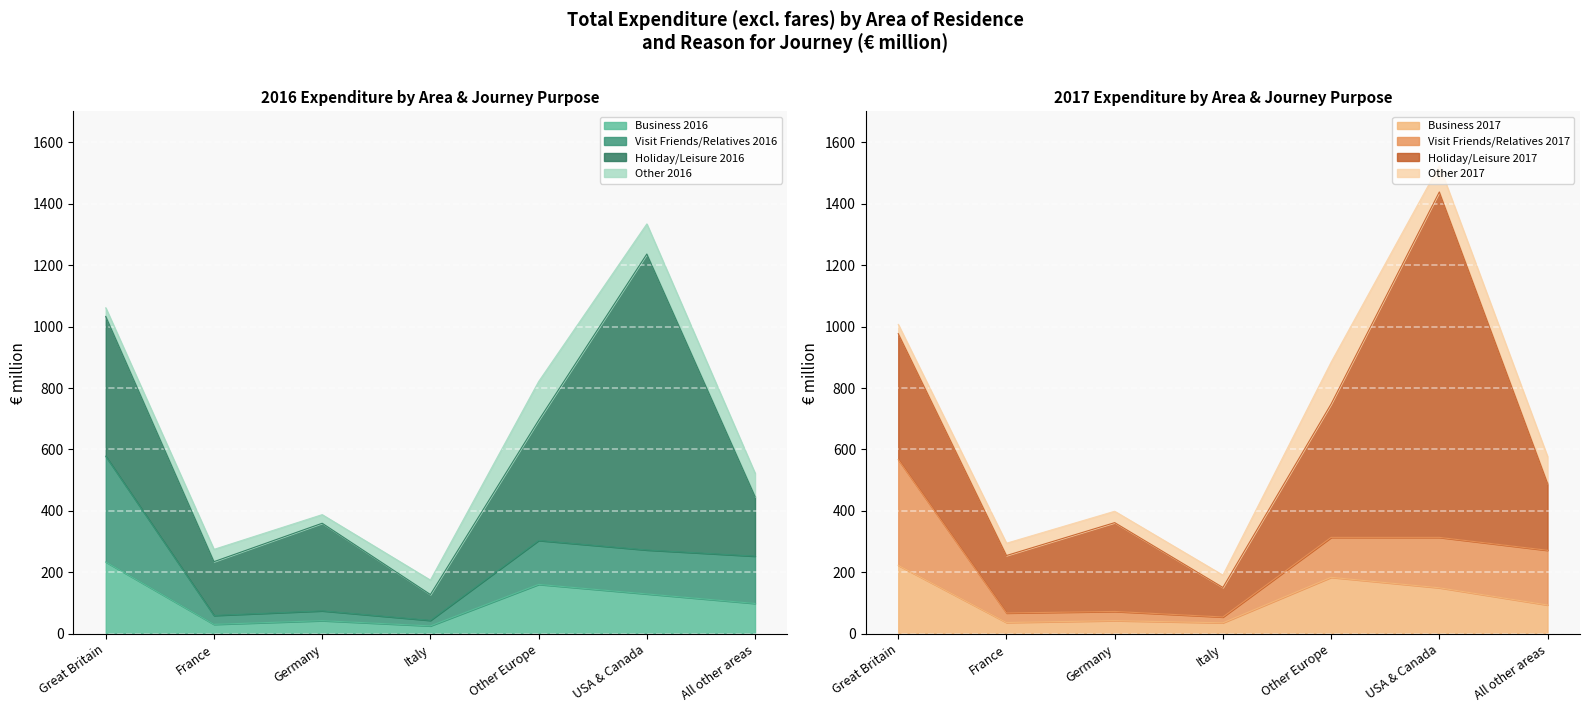

True or false: Business 2016 has a value of 43 at Germany.

True